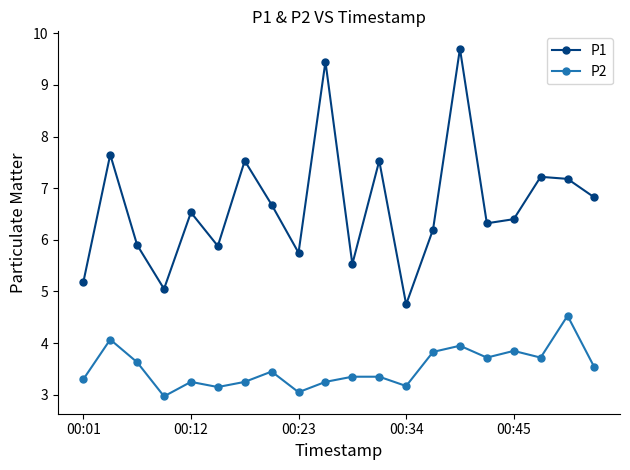

List the series in order of their peak value, lowest first.

P2, P1